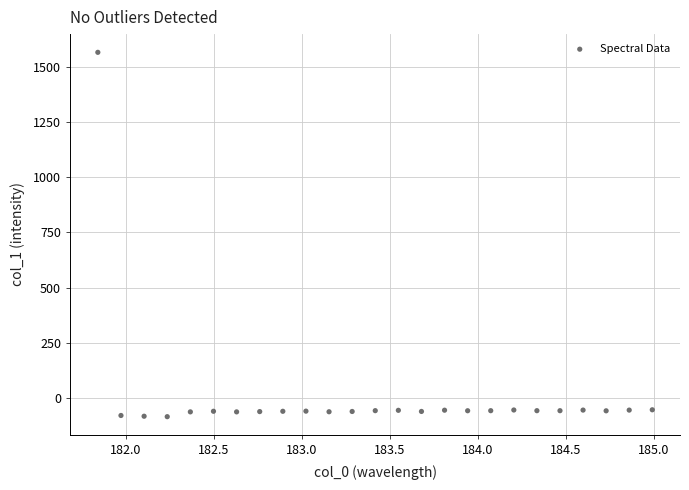

What is the range of Y values (max minus min)?

1650.5